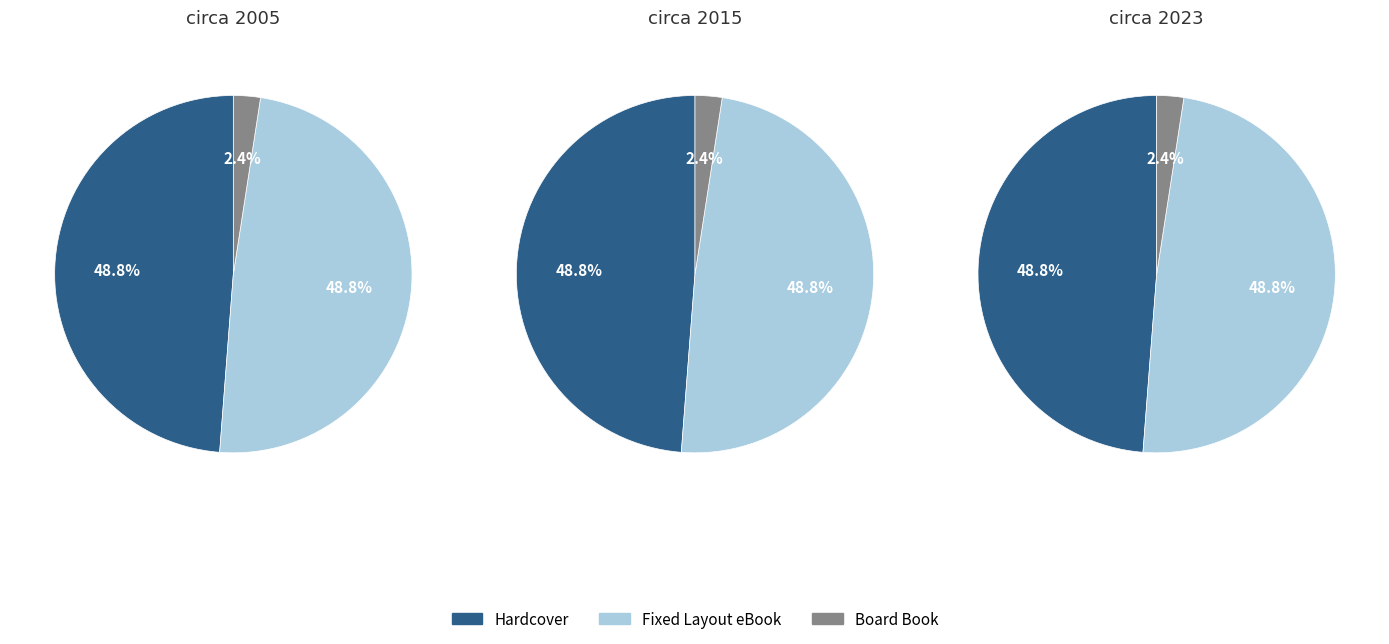

To the nearest percent, what percentage of the pie is Fixed Layout eBook?

49%